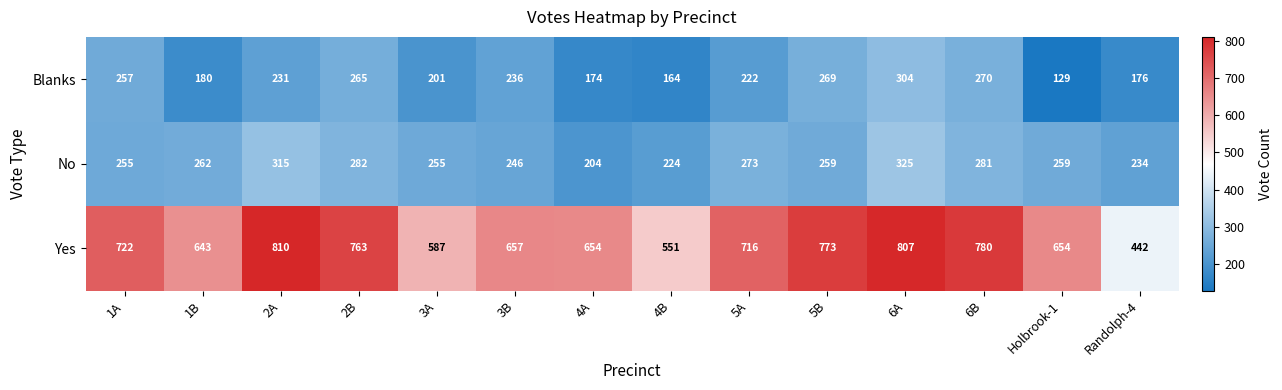

At which label does No first exceed 259?

1B